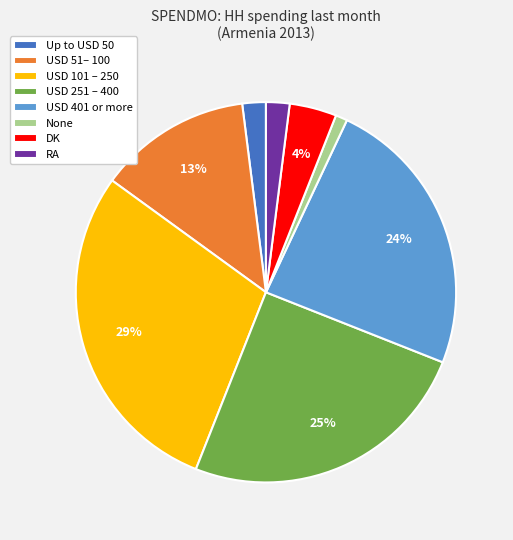

What percentage is the USD 101 – 250 slice, to the nearest percent?

29%